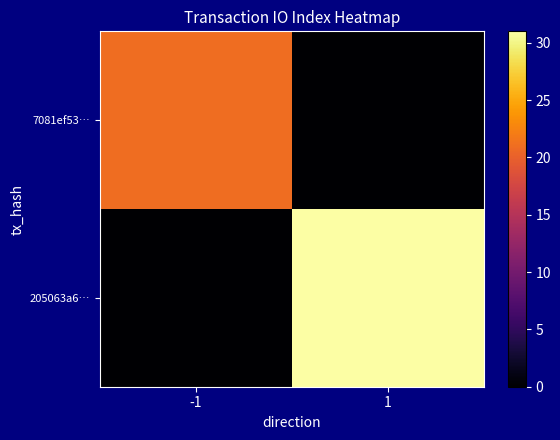

What is the spread (max minus min) of values at -1?

21